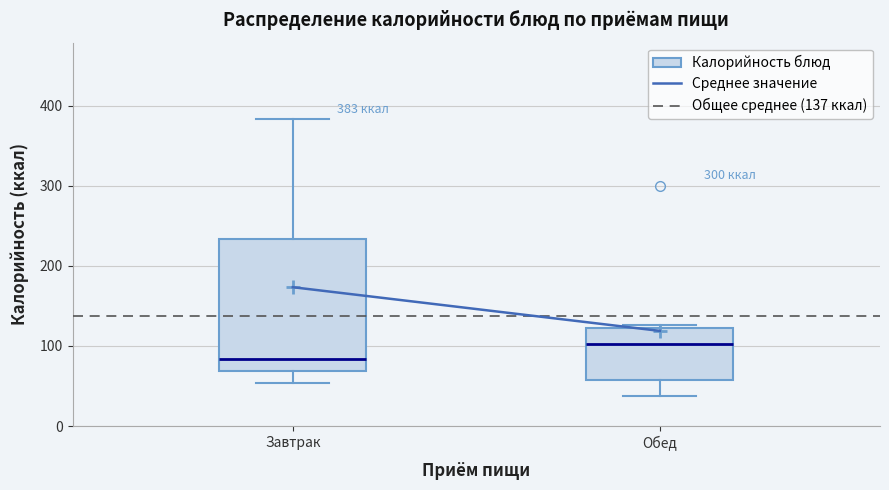

Which box's median line is the lowest?

Завтрак